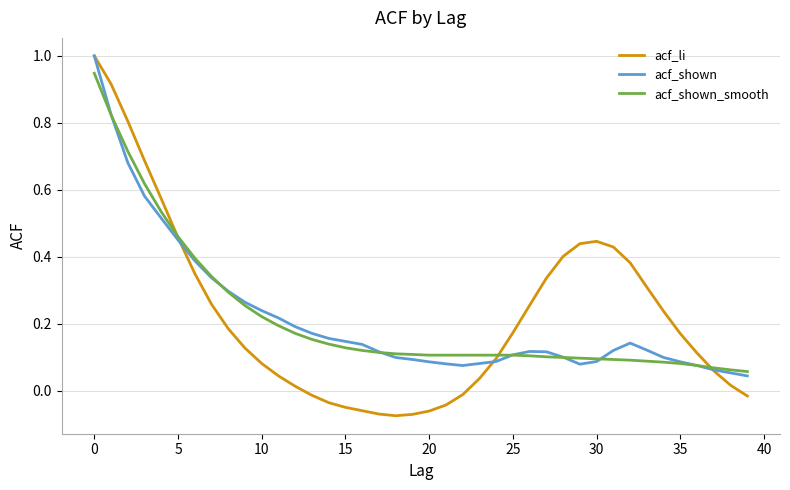

Which series has the widest spread of values?

acf_li